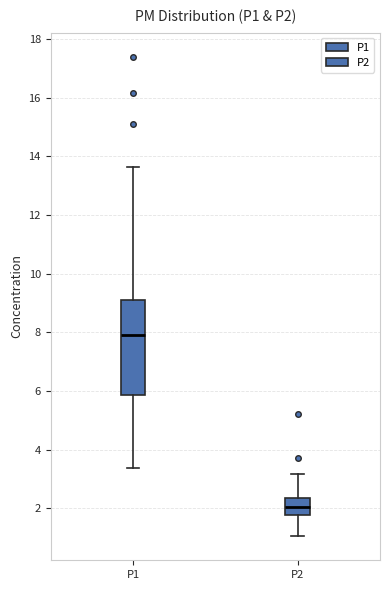

Where is the lower edge of the box for P2 on the y-axis? The values are not printed on the chart, so give them approximately, as read against the axis.

1.8